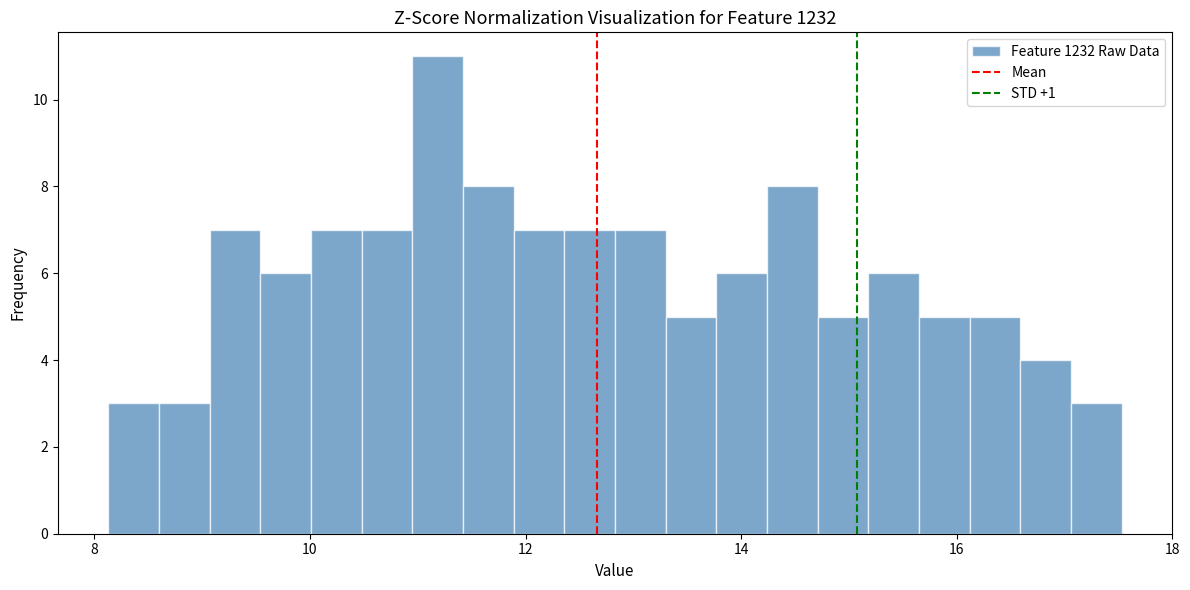

Around what value on the x-axis is the tallest bar? Give the approximate position of its centre, as read against the axis.

11.2